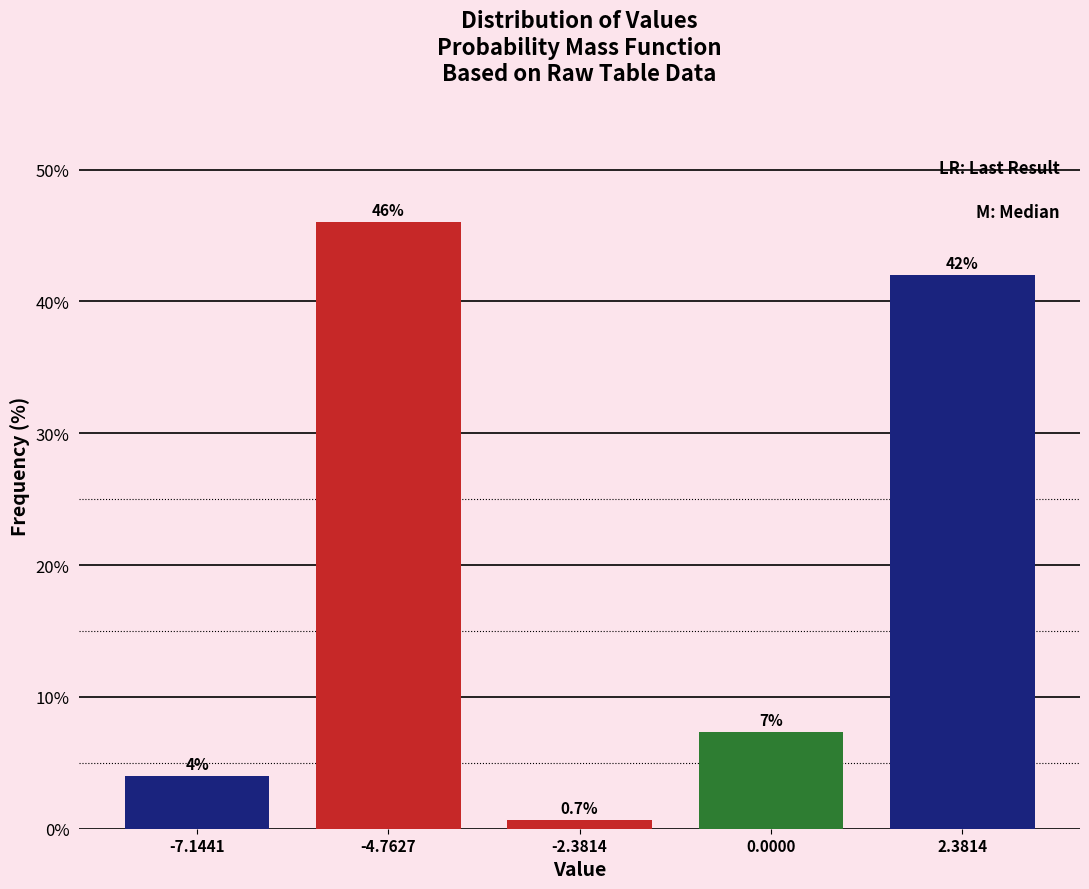

Reading left to right, what are all the values shown in this chart?

-7.1441=4.0	-4.7627=46.0	-2.3814=0.7	0.0000=7.3	2.3814=42.0